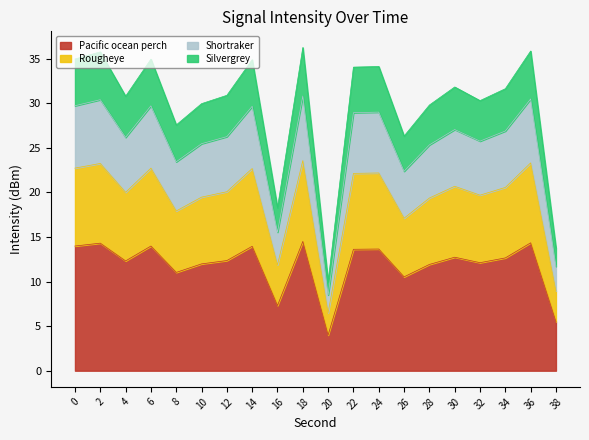

Reading left to right, what are all the values shown in this chart?

14.0	14.3	12.3	14.0	11.0	12.0	12.4	14.0	7.3	14.5	4.0	13.6	13.6	10.5	11.9	12.7	12.1	12.7	14.3	5.5